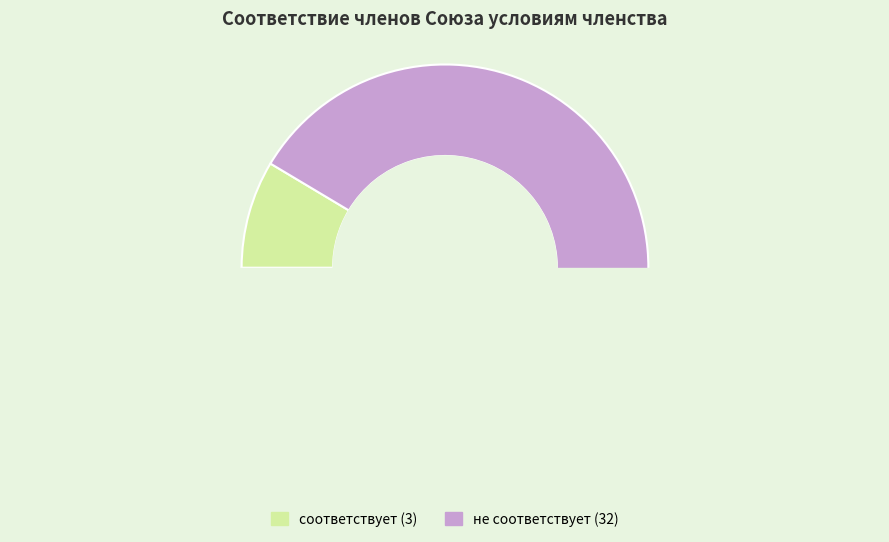

Approximately how many times larger is the value at соответствует compared to не соответствует?

0.1